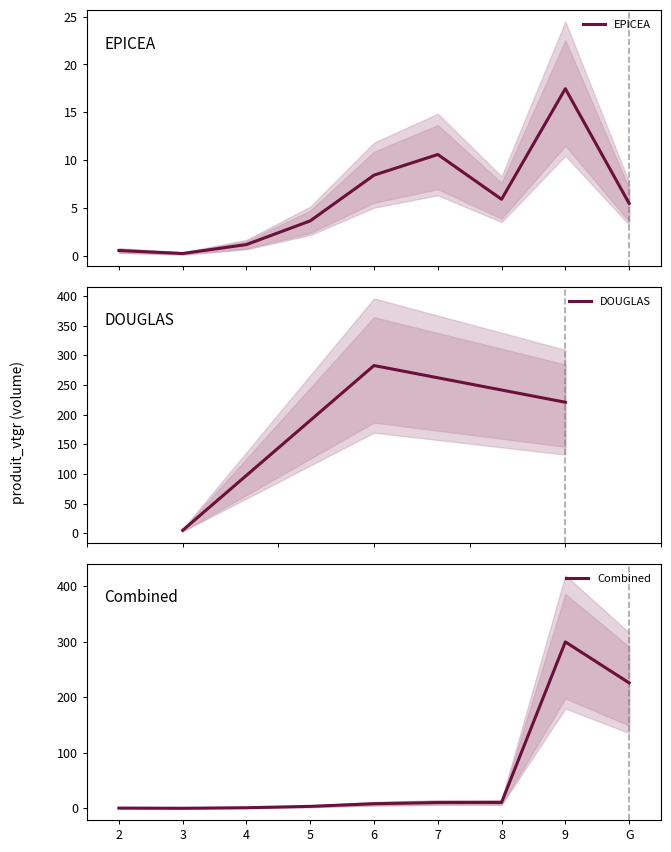

What is the difference between the values at 5 and 7?

6.9